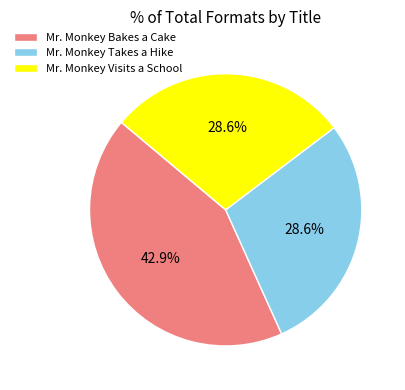

Which slice is the largest?

Mr. Monkey Bakes a Cake